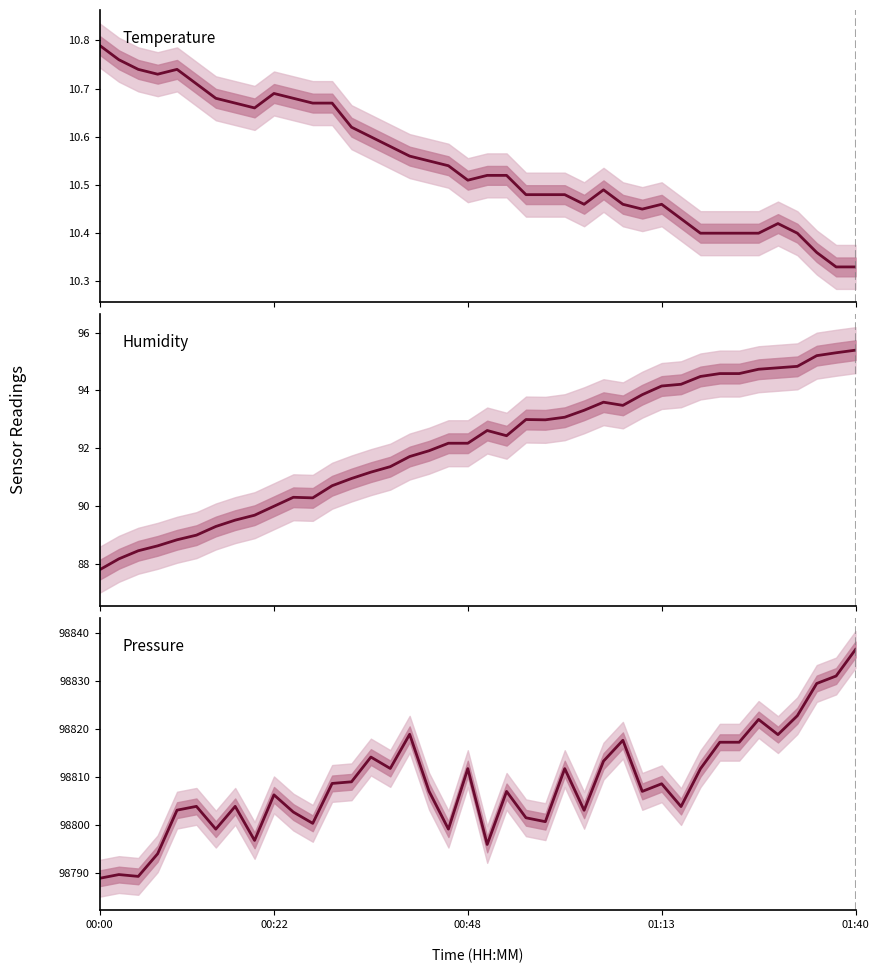

Does the chart have visible grid lines?

No